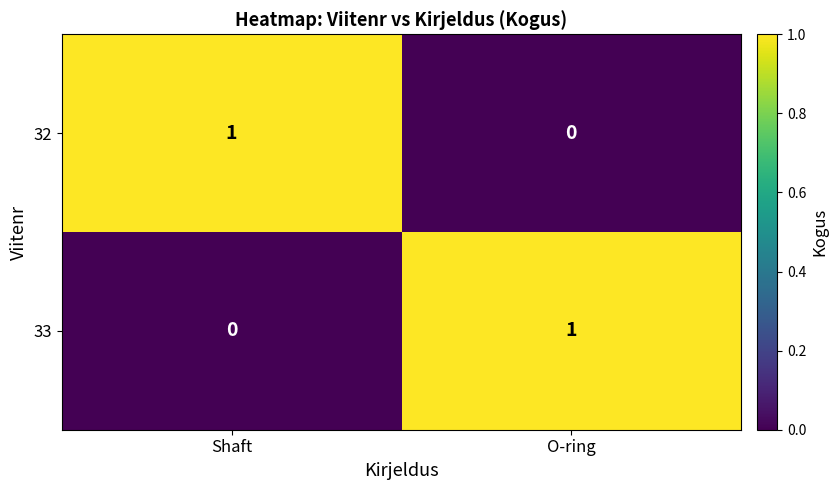

How many distinct data groups are displayed?

2